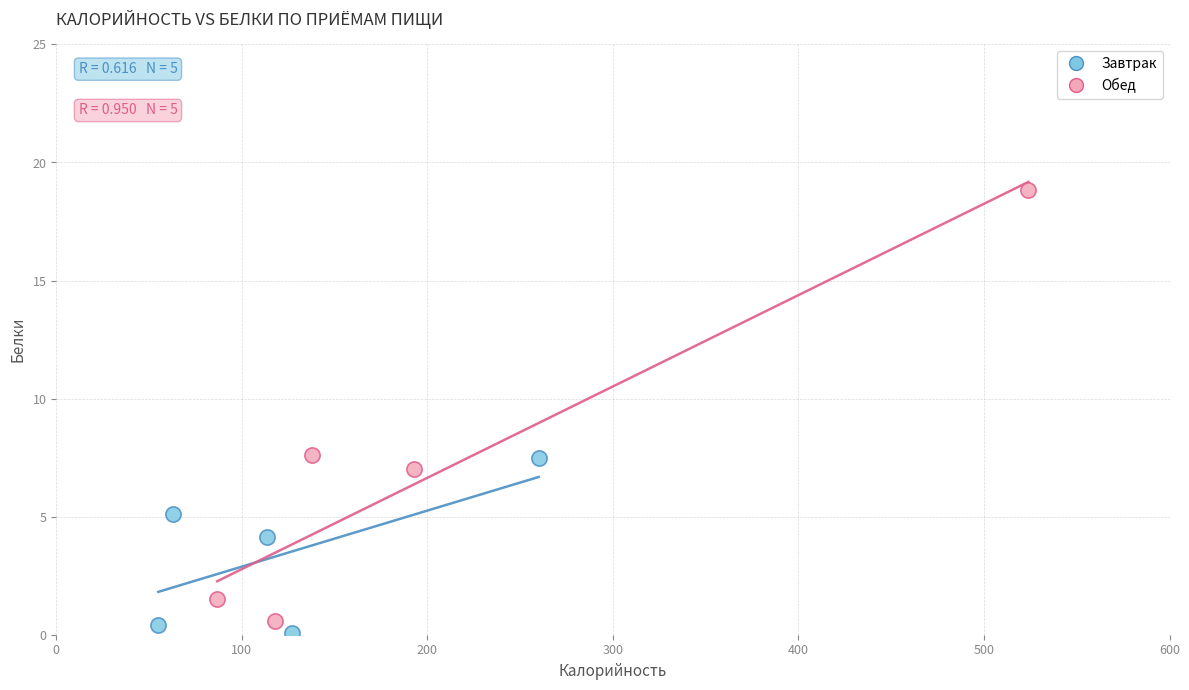

Which series reaches the maximum Y coordinate?

Обед